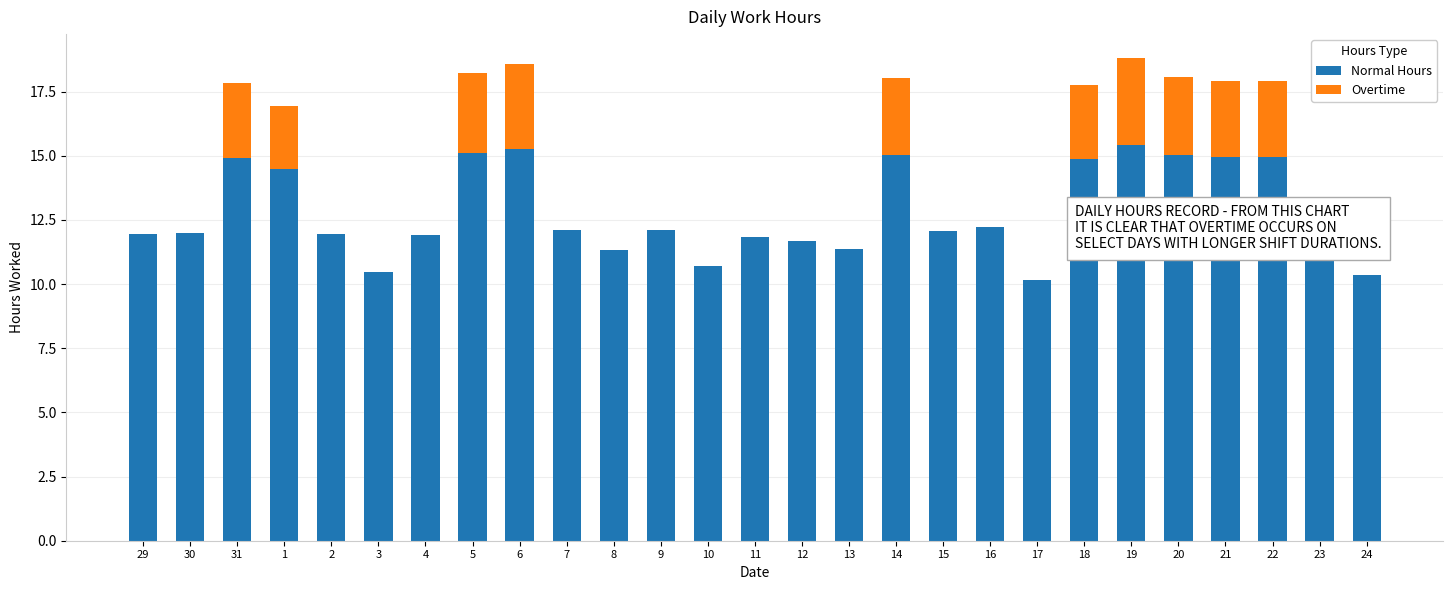

True or false: Overtime has a value of 0.8 at 19.

False